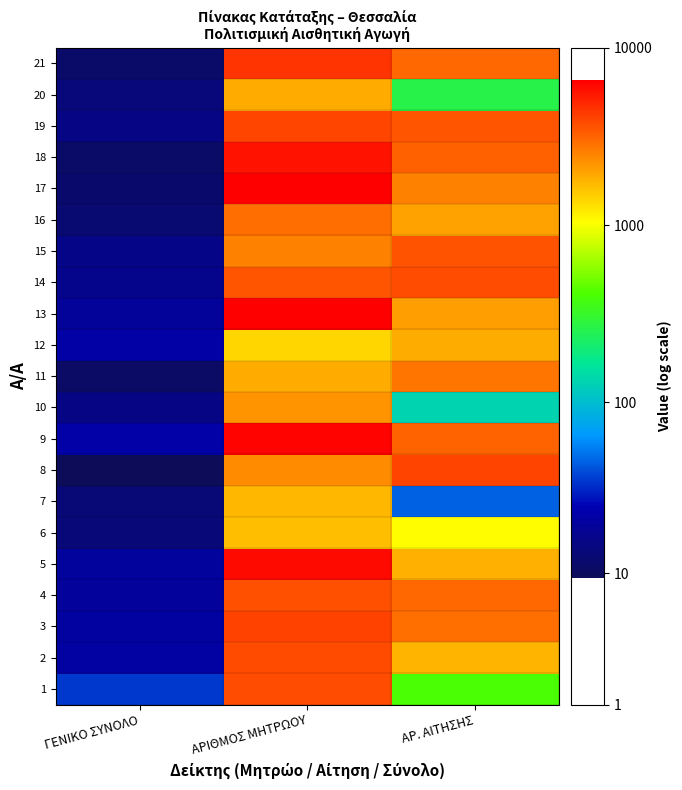

Reading left to right, what are all the values shown in this chart?

1: ΓΕΝΙΚΟ ΣΥΝΟΛΟ=1.6	ΑΡΙΘΜΟΣ ΜΗΤΡΩΟΥ=3.6	ΑΡ. ΑΙΤΗΣΗΣ=2.6
2: ΓΕΝΙΚΟ ΣΥΝΟΛΟ=1.4	ΑΡΙΘΜΟΣ ΜΗΤΡΩΟΥ=3.6	ΑΡ. ΑΙΤΗΣΗΣ=3.2
3: ΓΕΝΙΚΟ ΣΥΝΟΛΟ=1.3	ΑΡΙΘΜΟΣ ΜΗΤΡΩΟΥ=3.6	ΑΡ. ΑΙΤΗΣΗΣ=3.5
4: ΓΕΝΙΚΟ ΣΥΝΟΛΟ=1.3	ΑΡΙΘΜΟΣ ΜΗΤΡΩΟΥ=3.6	ΑΡ. ΑΙΤΗΣΗΣ=3.5
5: ΓΕΝΙΚΟ ΣΥΝΟΛΟ=1.3	ΑΡΙΘΜΟΣ ΜΗΤΡΩΟΥ=3.8	ΑΡ. ΑΙΤΗΣΗΣ=3.3
6: ΓΕΝΙΚΟ ΣΥΝΟΛΟ=1.2	ΑΡΙΘΜΟΣ ΜΗΤΡΩΟΥ=3.2	ΑΡ. ΑΙΤΗΣΗΣ=3.0
7: ΓΕΝΙΚΟ ΣΥΝΟΛΟ=1.1	ΑΡΙΘΜΟΣ ΜΗΤΡΩΟΥ=3.2	ΑΡ. ΑΙΤΗΣΗΣ=1.7
8: ΓΕΝΙΚΟ ΣΥΝΟΛΟ=1.0	ΑΡΙΘΜΟΣ ΜΗΤΡΩΟΥ=3.4	ΑΡ. ΑΙΤΗΣΗΣ=3.6
9: ΓΕΝΙΚΟ ΣΥΝΟΛΟ=1.4	ΑΡΙΘΜΟΣ ΜΗΤΡΩΟΥ=3.8	ΑΡ. ΑΙΤΗΣΗΣ=3.5
10: ΓΕΝΙΚΟ ΣΥΝΟΛΟ=1.2	ΑΡΙΘΜΟΣ ΜΗΤΡΩΟΥ=3.3	ΑΡ. ΑΙΤΗΣΗΣ=2.1
11: ΓΕΝΙΚΟ ΣΥΝΟΛΟ=1.1	ΑΡΙΘΜΟΣ ΜΗΤΡΩΟΥ=3.3	ΑΡ. ΑΙΤΗΣΗΣ=3.4
12: ΓΕΝΙΚΟ ΣΥΝΟΛΟ=1.4	ΑΡΙΘΜΟΣ ΜΗΤΡΩΟΥ=3.1	ΑΡ. ΑΙΤΗΣΗΣ=3.3
13: ΓΕΝΙΚΟ ΣΥΝΟΛΟ=1.3	ΑΡΙΘΜΟΣ ΜΗΤΡΩΟΥ=3.8	ΑΡ. ΑΙΤΗΣΗΣ=3.3
14: ΓΕΝΙΚΟ ΣΥΝΟΛΟ=1.2	ΑΡΙΘΜΟΣ ΜΗΤΡΩΟΥ=3.5	ΑΡ. ΑΙΤΗΣΗΣ=3.6
15: ΓΕΝΙΚΟ ΣΥΝΟΛΟ=1.2	ΑΡΙΘΜΟΣ ΜΗΤΡΩΟΥ=3.4	ΑΡ. ΑΙΤΗΣΗΣ=3.6
16: ΓΕΝΙΚΟ ΣΥΝΟΛΟ=1.1	ΑΡΙΘΜΟΣ ΜΗΤΡΩΟΥ=3.5	ΑΡ. ΑΙΤΗΣΗΣ=3.3
17: ΓΕΝΙΚΟ ΣΥΝΟΛΟ=1.1	ΑΡΙΘΜΟΣ ΜΗΤΡΩΟΥ=3.8	ΑΡ. ΑΙΤΗΣΗΣ=3.4
18: ΓΕΝΙΚΟ ΣΥΝΟΛΟ=1.1	ΑΡΙΘΜΟΣ ΜΗΤΡΩΟΥ=3.8	ΑΡ. ΑΙΤΗΣΗΣ=3.5
19: ΓΕΝΙΚΟ ΣΥΝΟΛΟ=1.2	ΑΡΙΘΜΟΣ ΜΗΤΡΩΟΥ=3.6	ΑΡ. ΑΙΤΗΣΗΣ=3.5
20: ΓΕΝΙΚΟ ΣΥΝΟΛΟ=1.2	ΑΡΙΘΜΟΣ ΜΗΤΡΩΟΥ=3.3	ΑΡ. ΑΙΤΗΣΗΣ=2.4
21: ΓΕΝΙΚΟ ΣΥΝΟΛΟ=1.1	ΑΡΙΘΜΟΣ ΜΗΤΡΩΟΥ=3.7	ΑΡ. ΑΙΤΗΣΗΣ=3.5